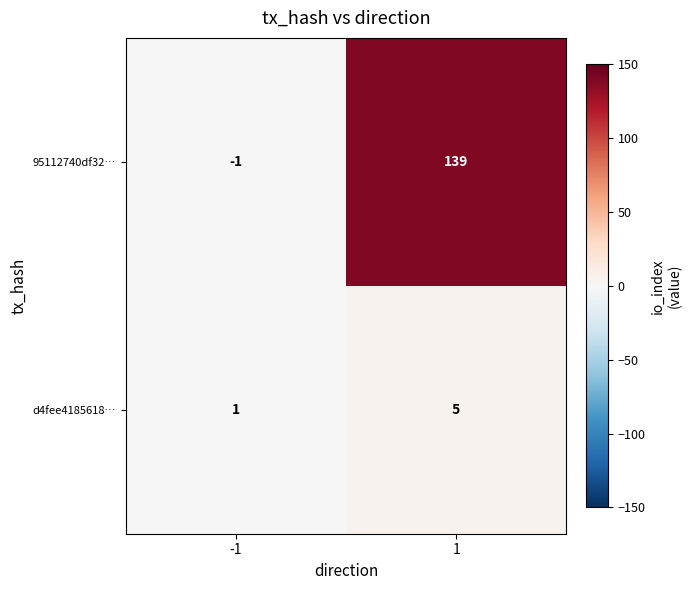

How many categories are shown in the chart?

2